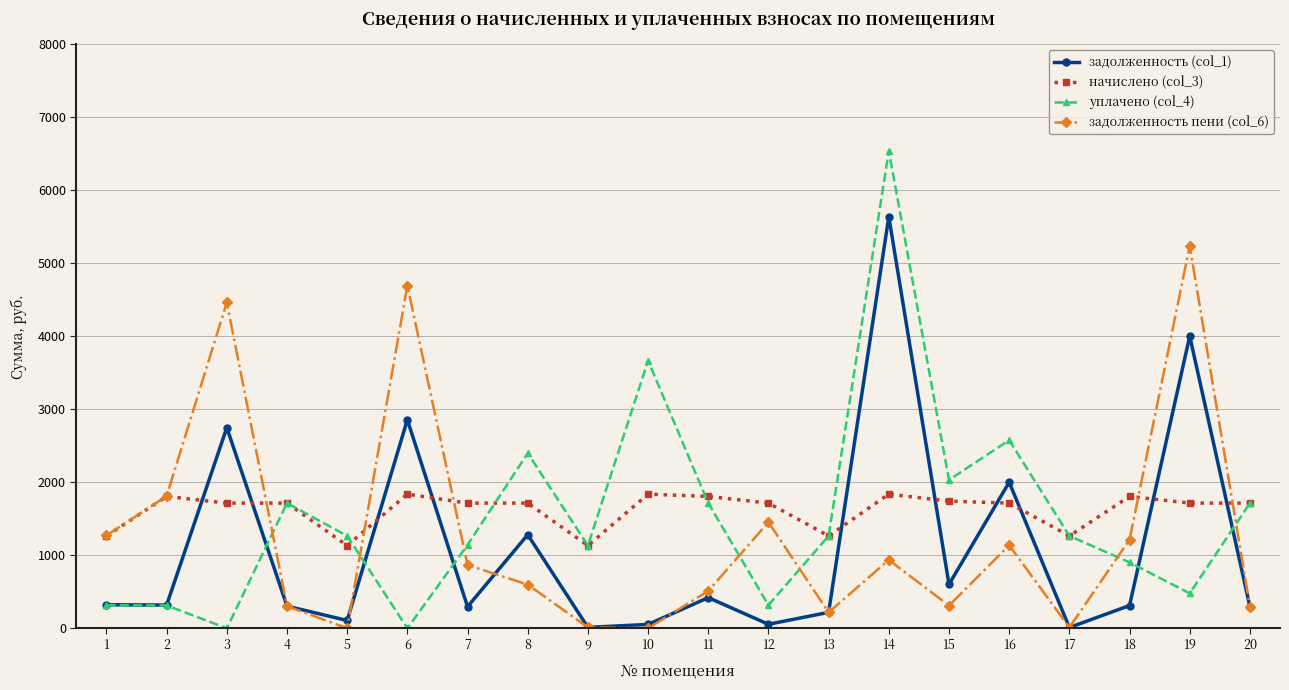

What is the value of the начислено (col_3) point at the 4th from the left?

1714.6